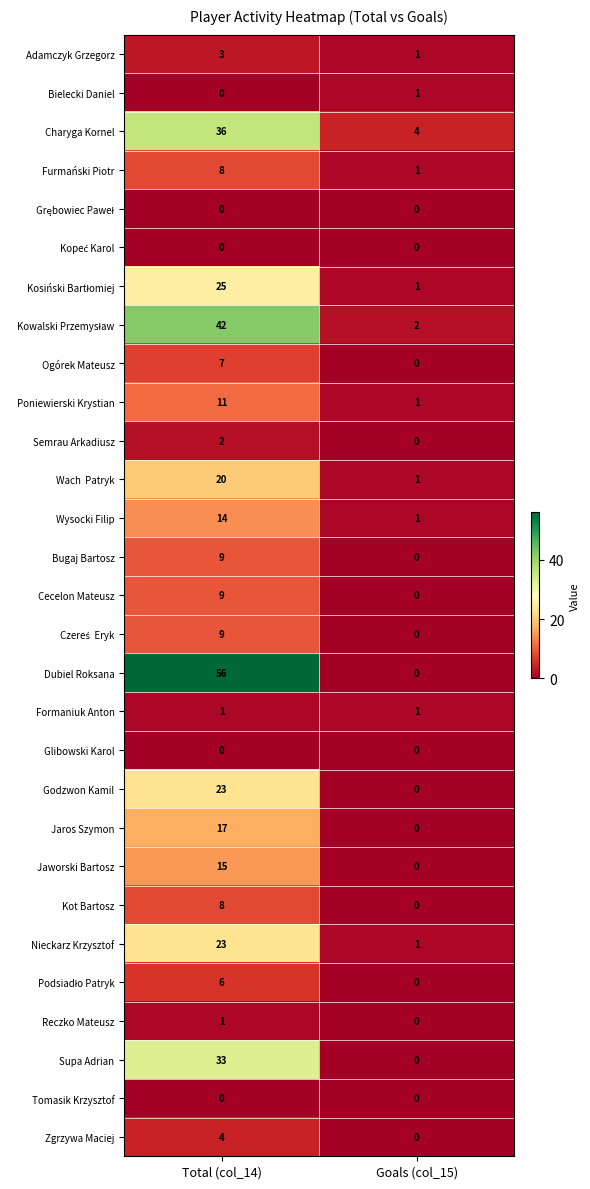

What is the sum of all Jaworski Bartosz values?

15